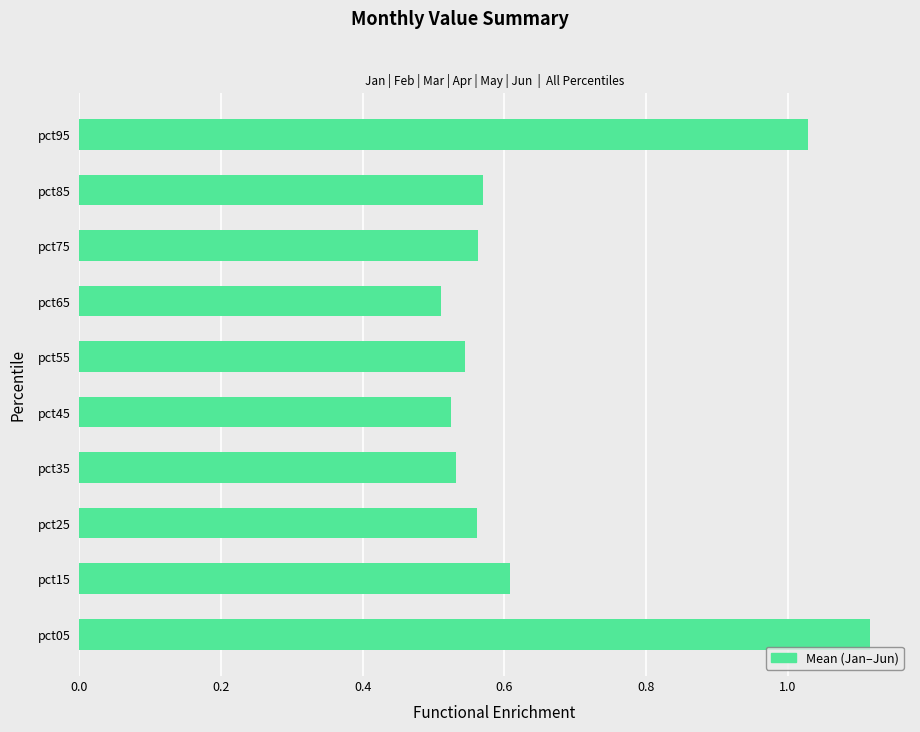

What is the average value?

0.7